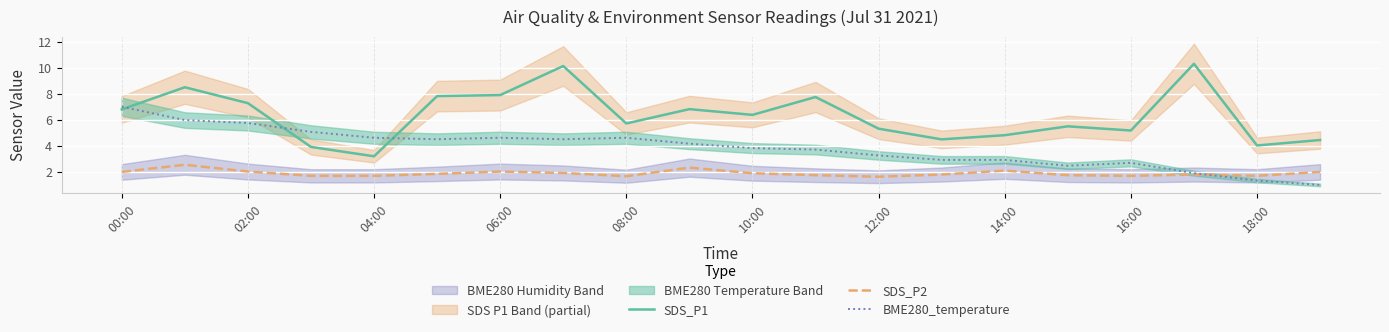

What is the minimum value for SDS_P1?

3.2